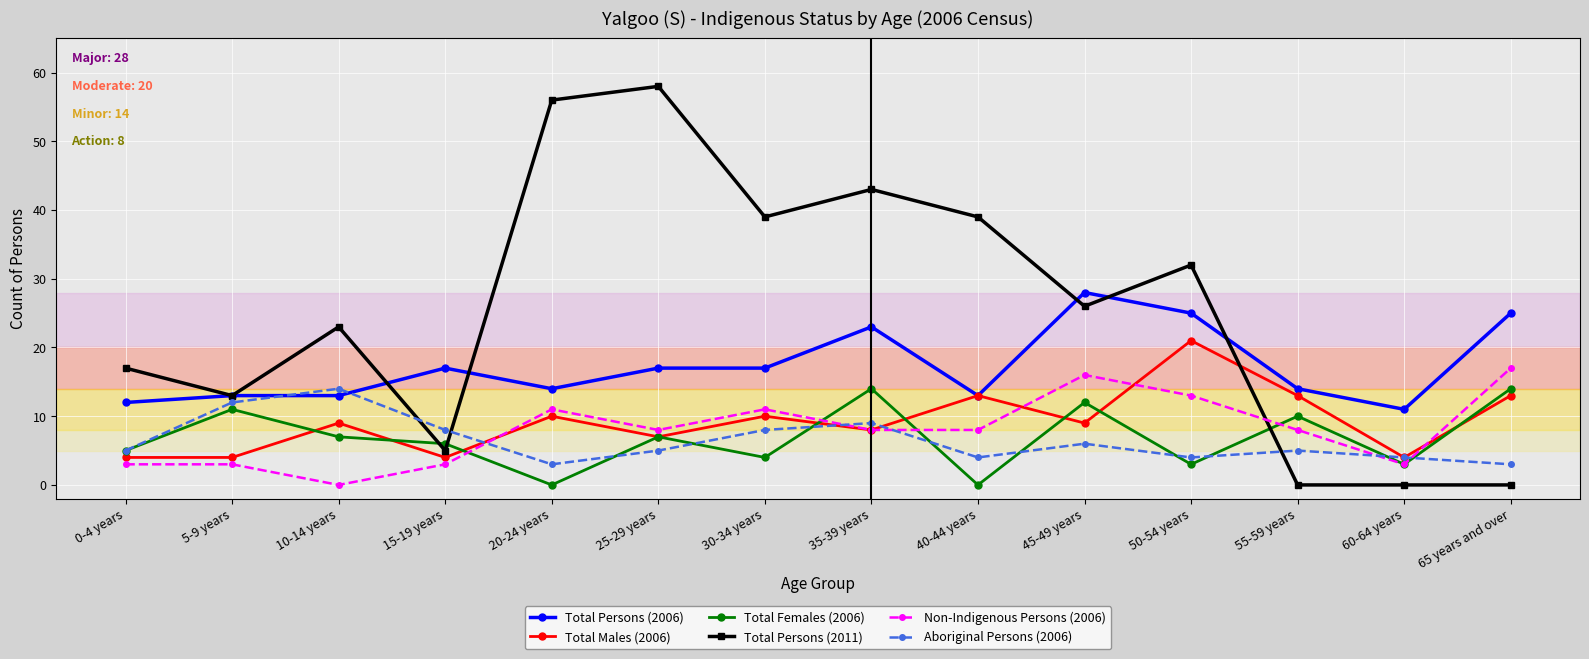

What is the label of the 4th point from the left?

15-19 years